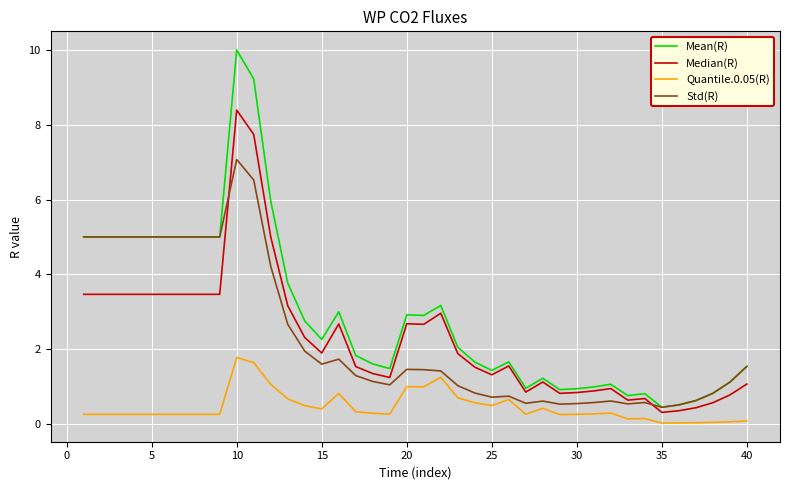

Which series has the widest spread of values?

Mean(R)